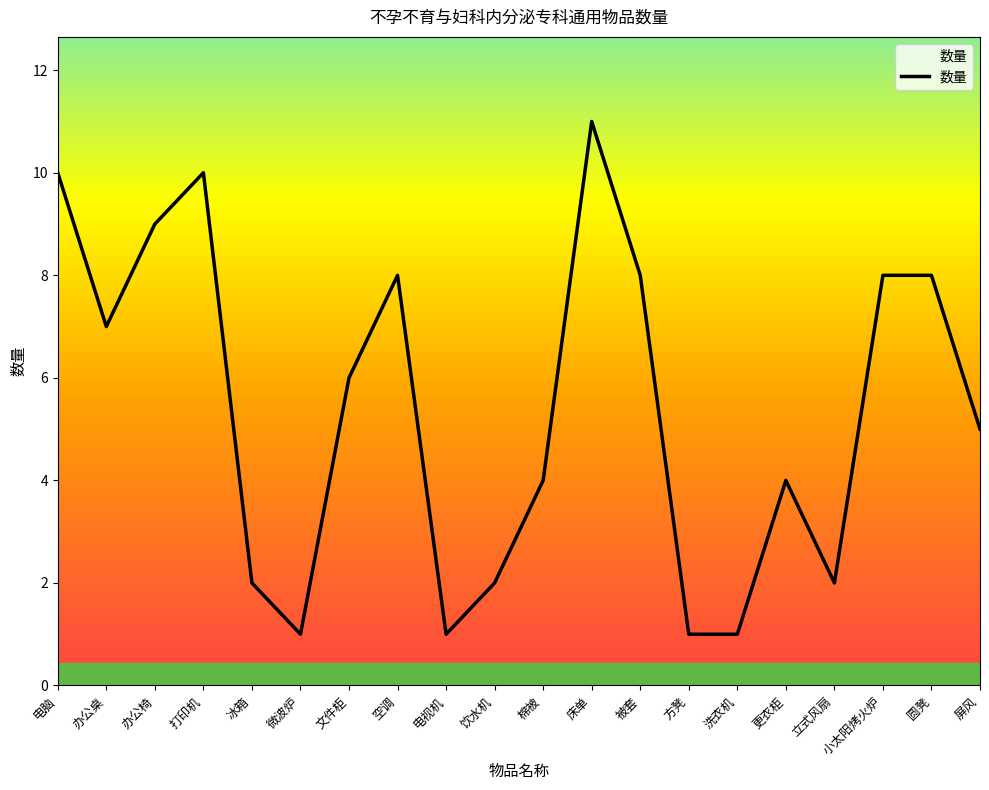

Between 微波炉 and 文件柜, which is larger?

文件柜